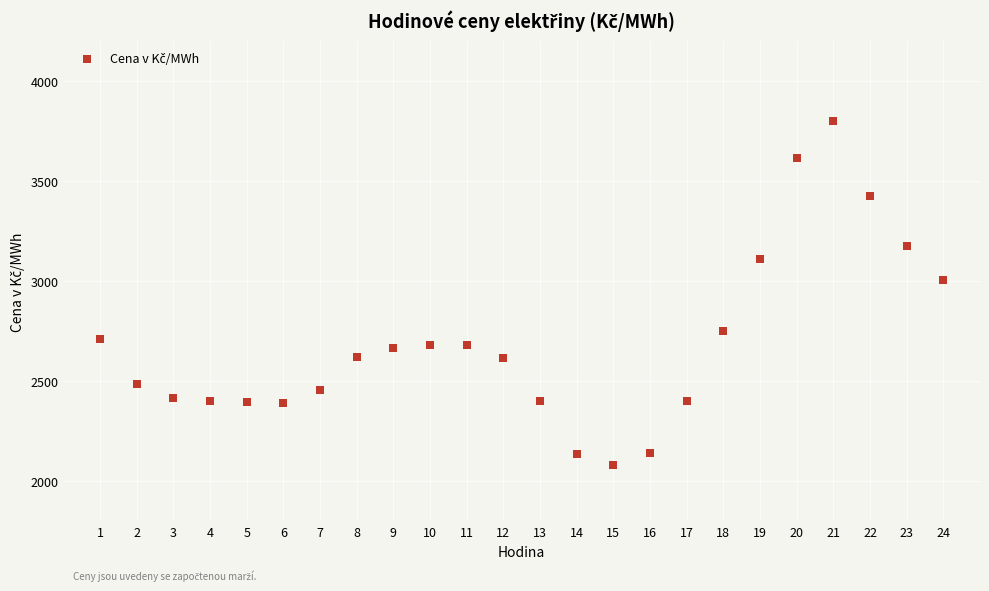

What Y value in the scatter plot is closest to 2940?

3004.8